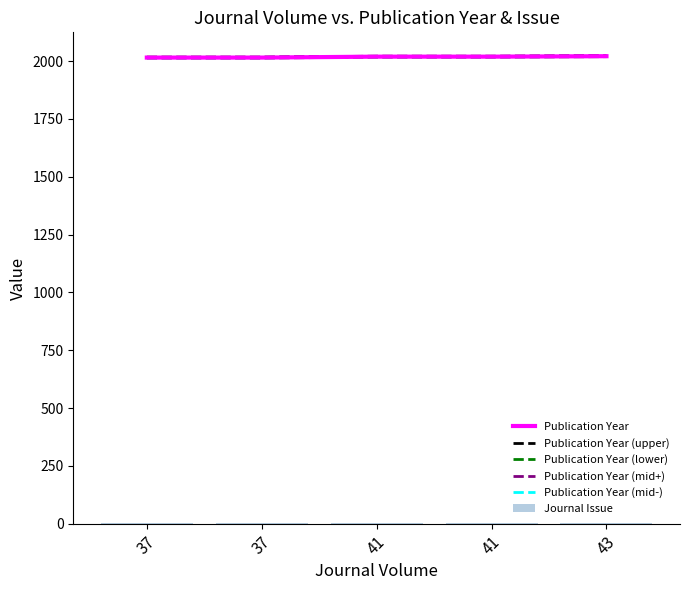

What value does the Journal Issue series have at 41?

1